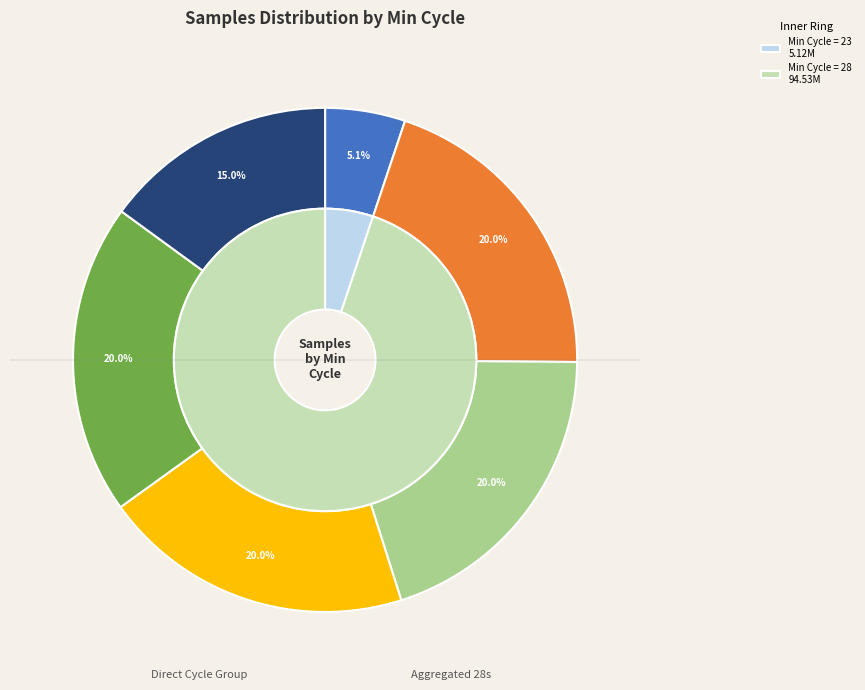

Between 28 and 28, which is larger?

28